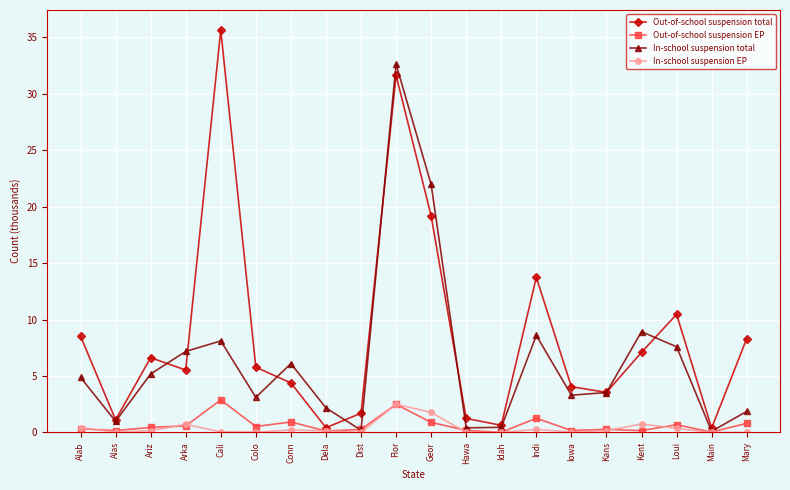

At which category does In-school suspension total reach its first local peak?

Cali